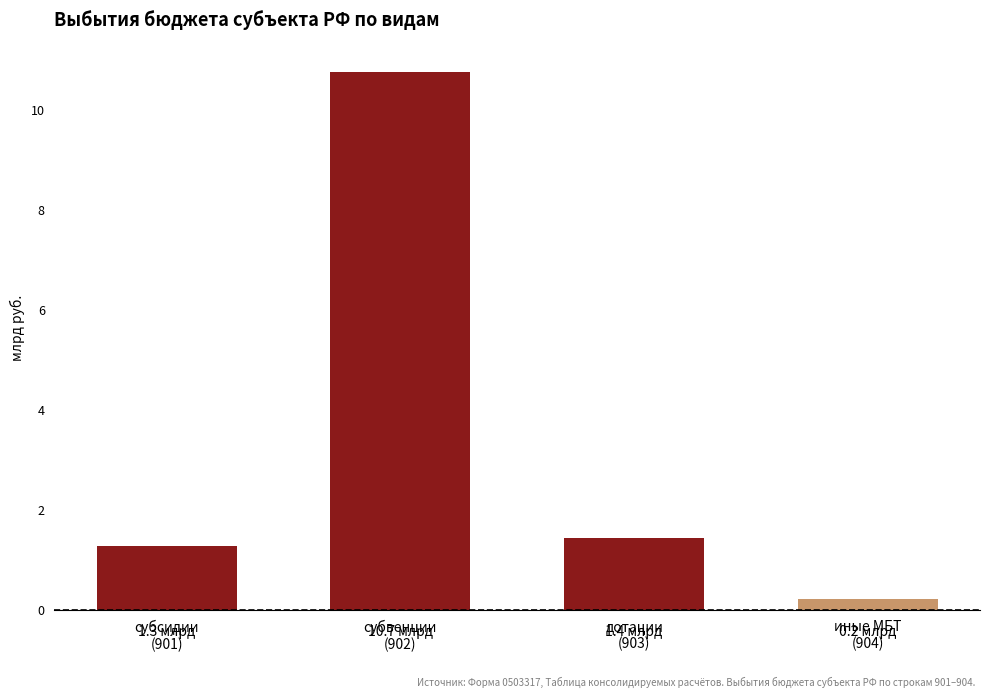

What is the change in value from субсидии
(901) to иные МБТ
(904)?

-1.1